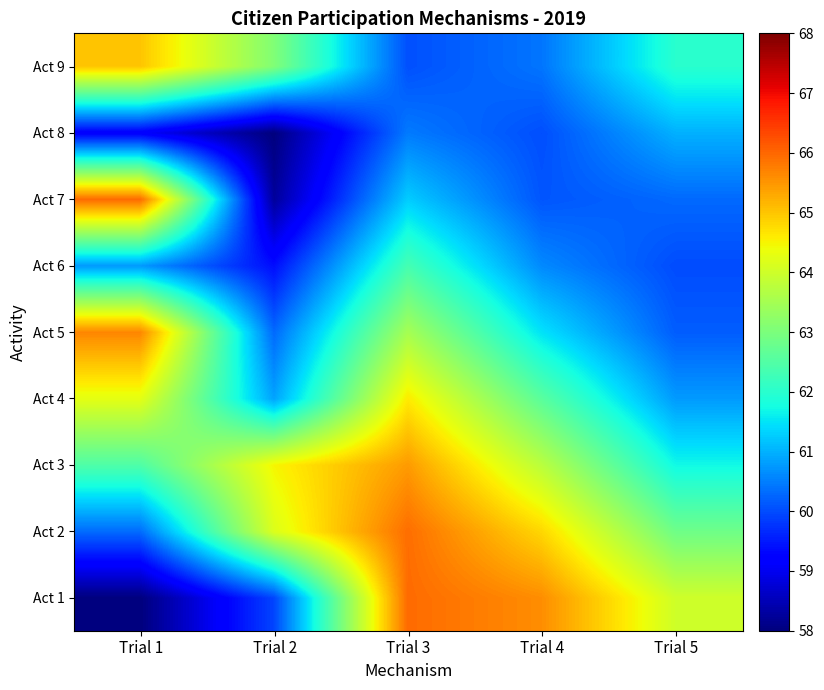

Rank the series by their maximum value, from highest to lowest.

Act 1, Act 7, Act 2, Act 5, Act 3, Act 9, Act 4, Act 6, Act 8